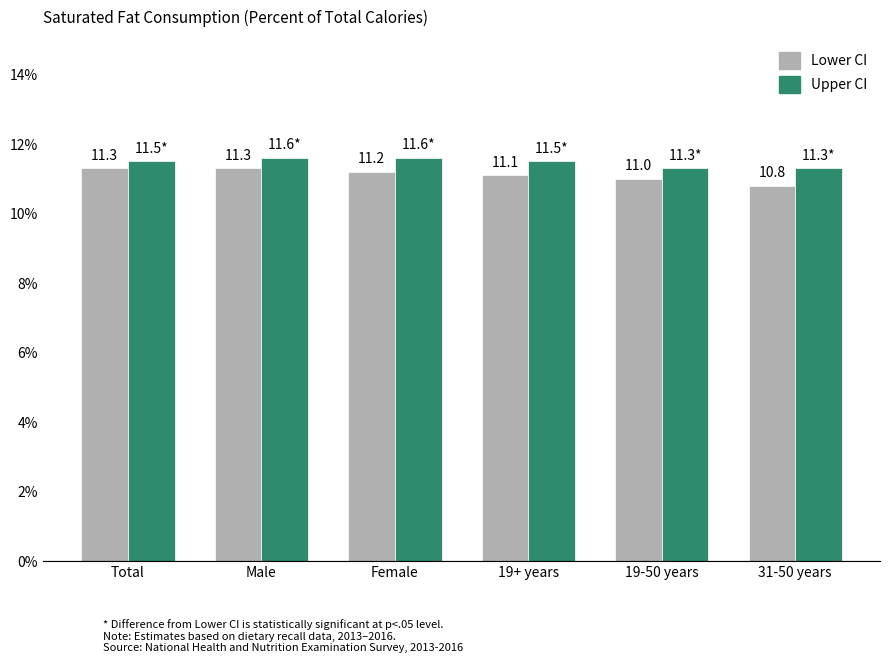

What is the sum of all Lower CI values?

66.7